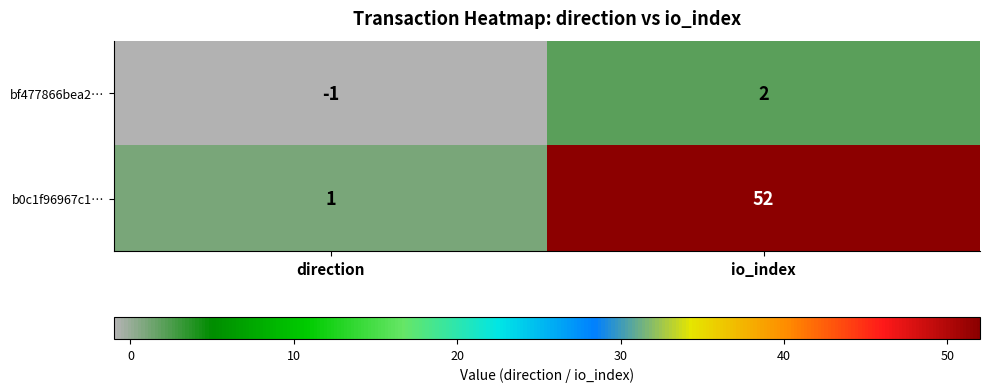

Is it true that bf477866bea2… equals 3 at io_index?

False